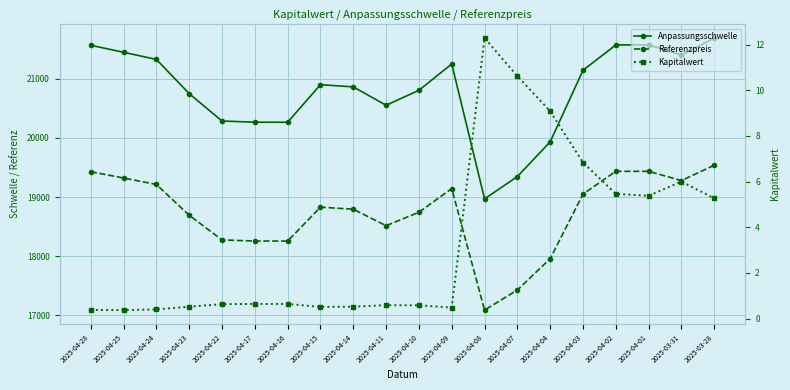

True or false: Kapitalwert and Anpassungsschwelle cross at least once.

False